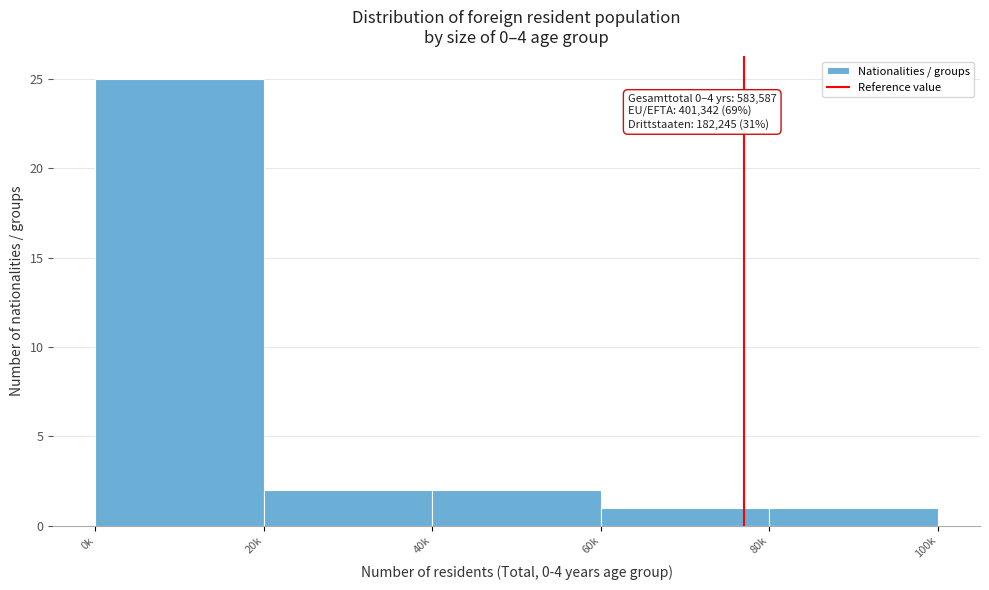

Reading left to right, what are all the values shown in this chart?

0k=25	20k=2	40k=2	60k=1	80k=1